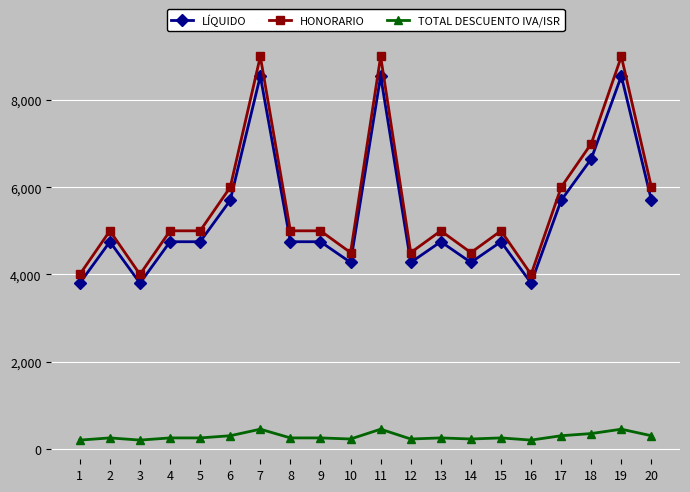

The value of HONORARIO at 7 is 9000. True or false?

True